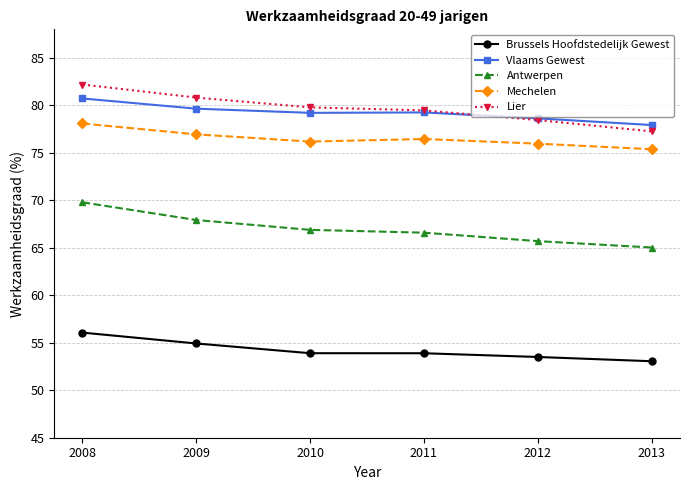

The value of Antwerpen at 2012 is 110.0. True or false?

False